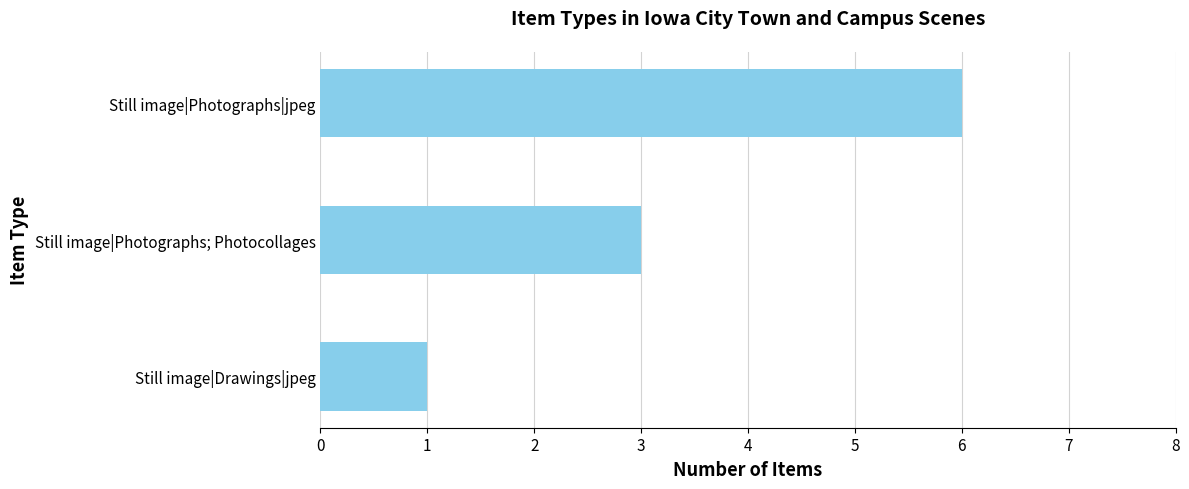

Reading top to bottom, list all the values displayed in this chart.

6	3	1